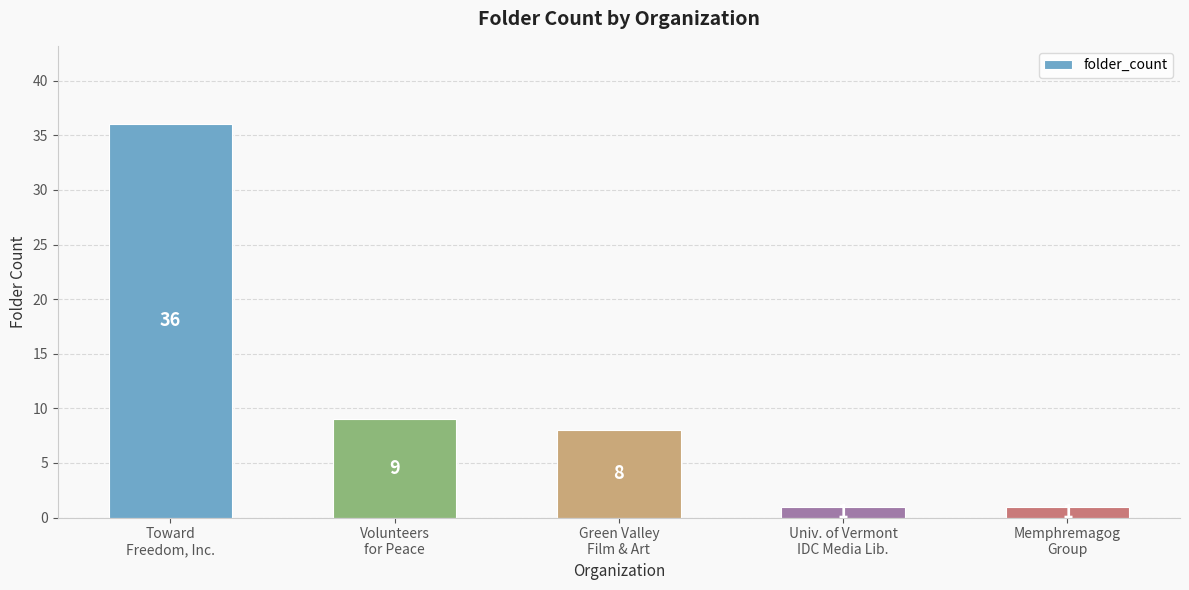

True or false: the data shows 1 at Memphremagog
Group.

True